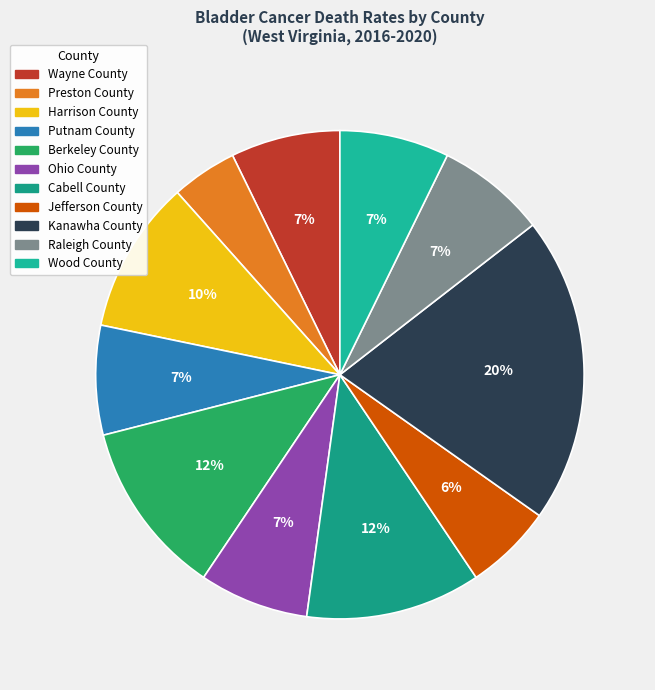

Which slice is the smallest?

Preston County